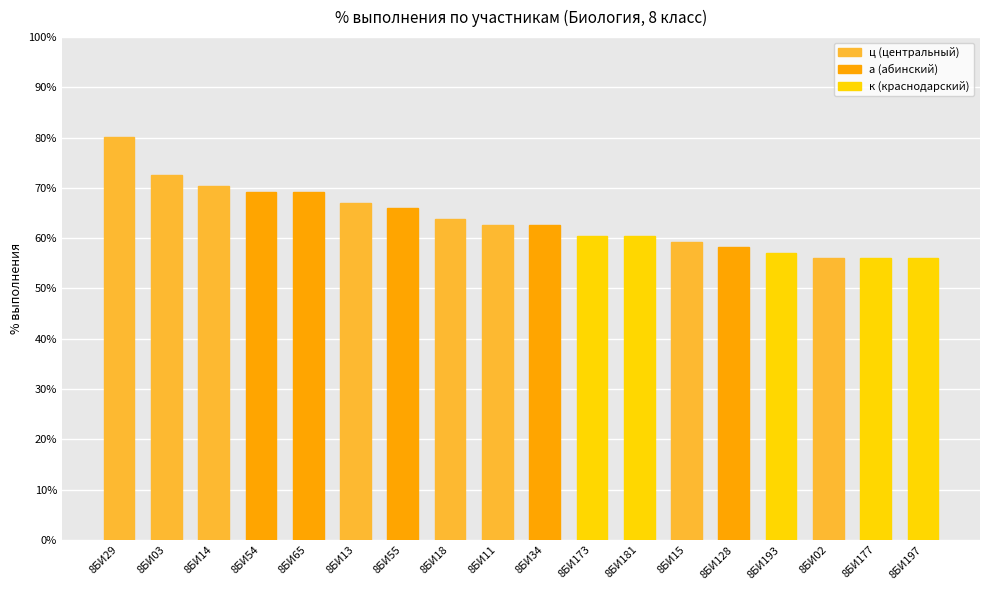

At which label does the data first exceed 62?

8БИ29